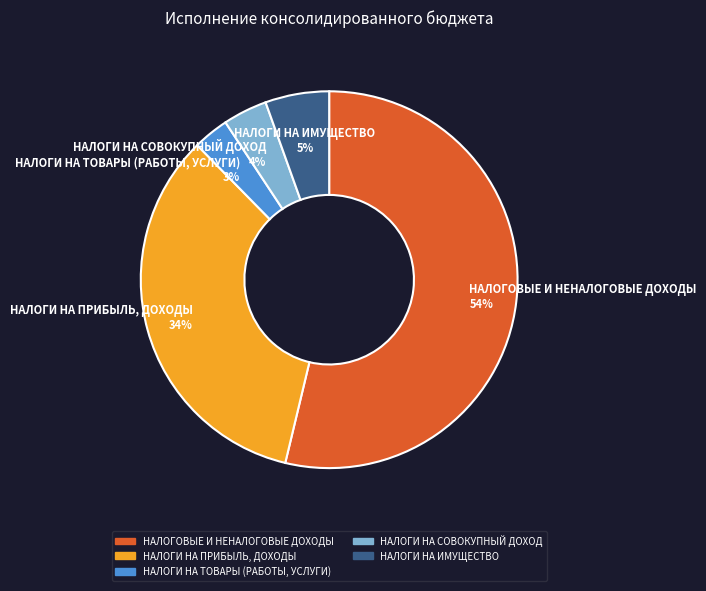

To the nearest percent, what percentage of the pie is НАЛОГИ НА ИМУЩЕСТВО?

5%